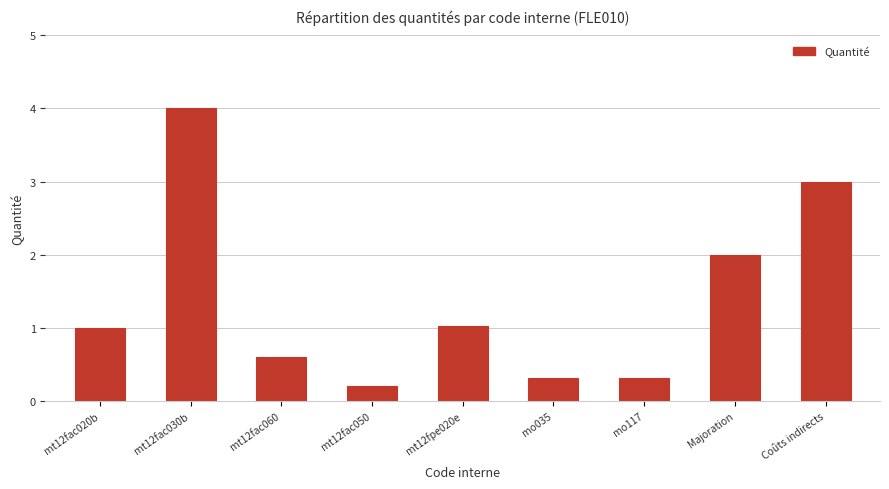

What is the minimum value shown in the chart?

0.2